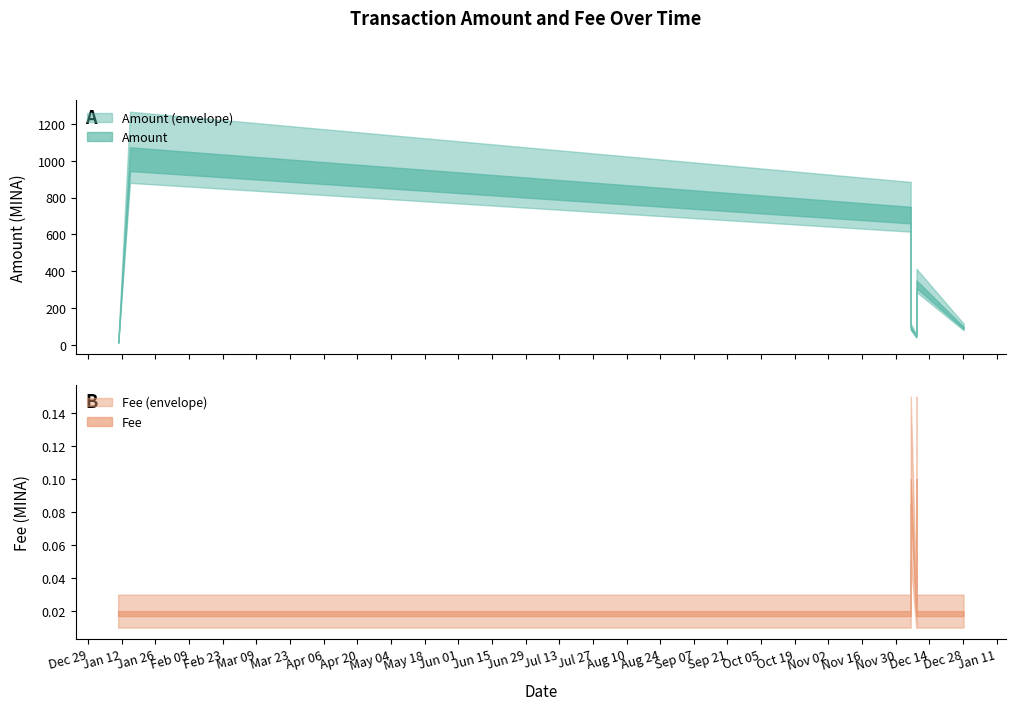

True or false: Fee has a value of 0.0 at 2022-12-06 05:15.

True